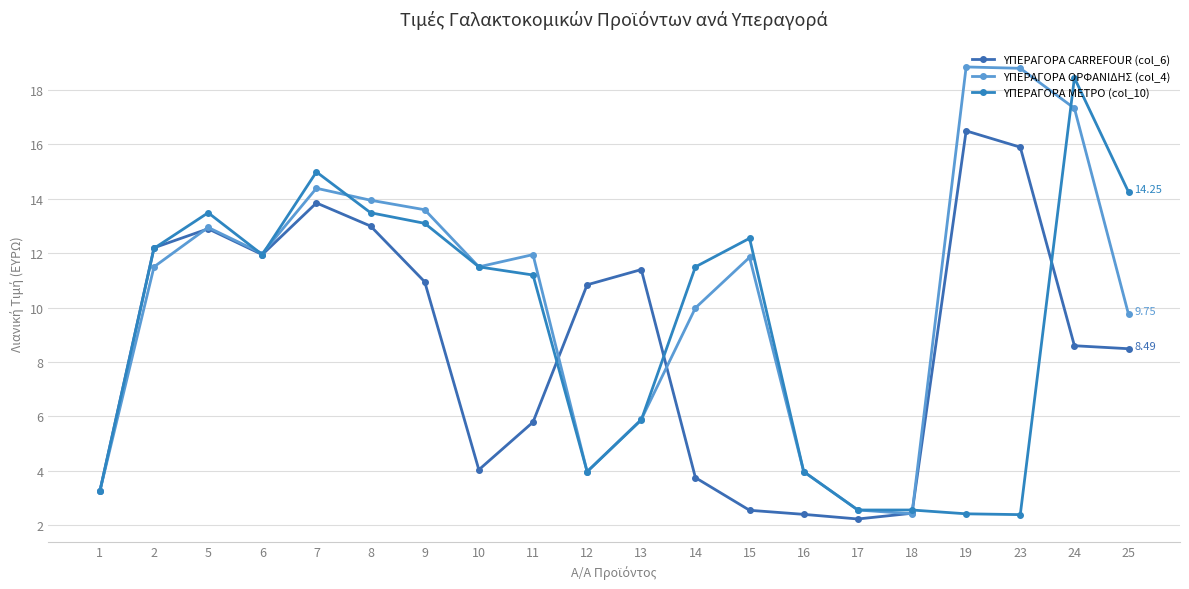

Does the chart display data point markers on the line(s)?

Yes